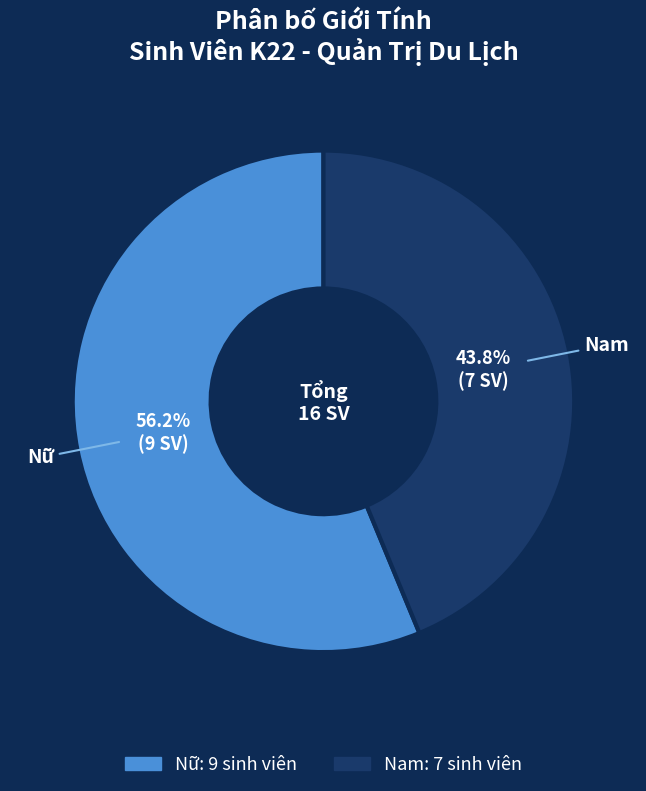

How many slices are in this pie chart?

2